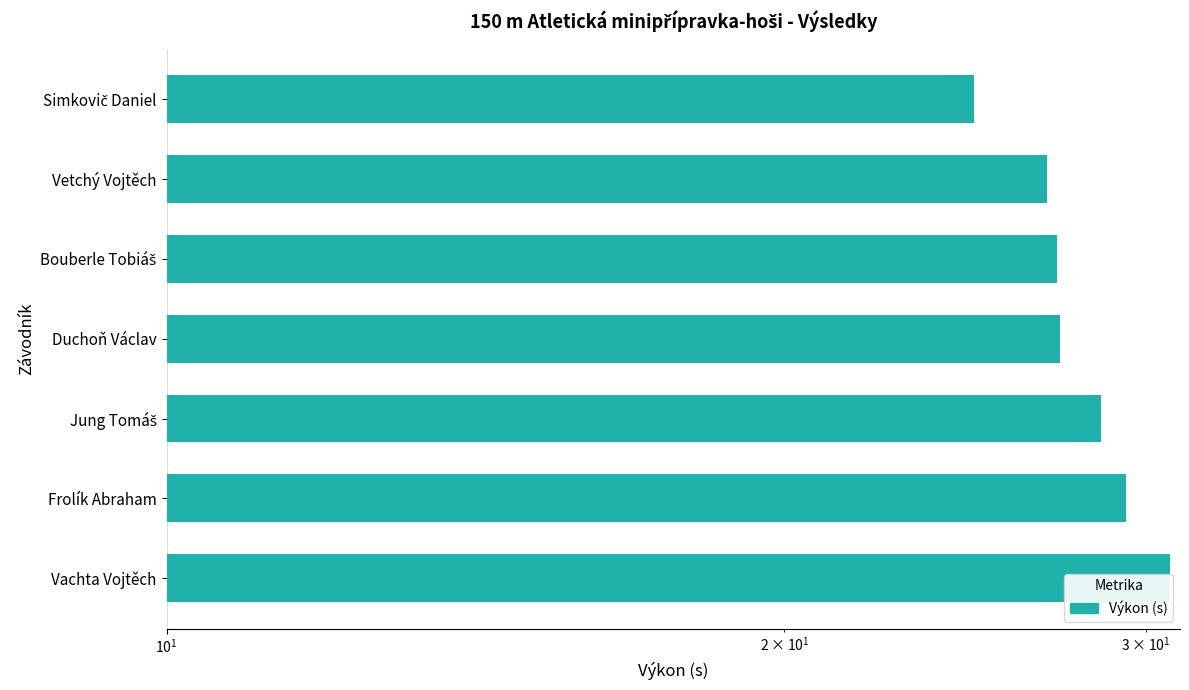

What position from the right is Vetchý Vojtěch?

2